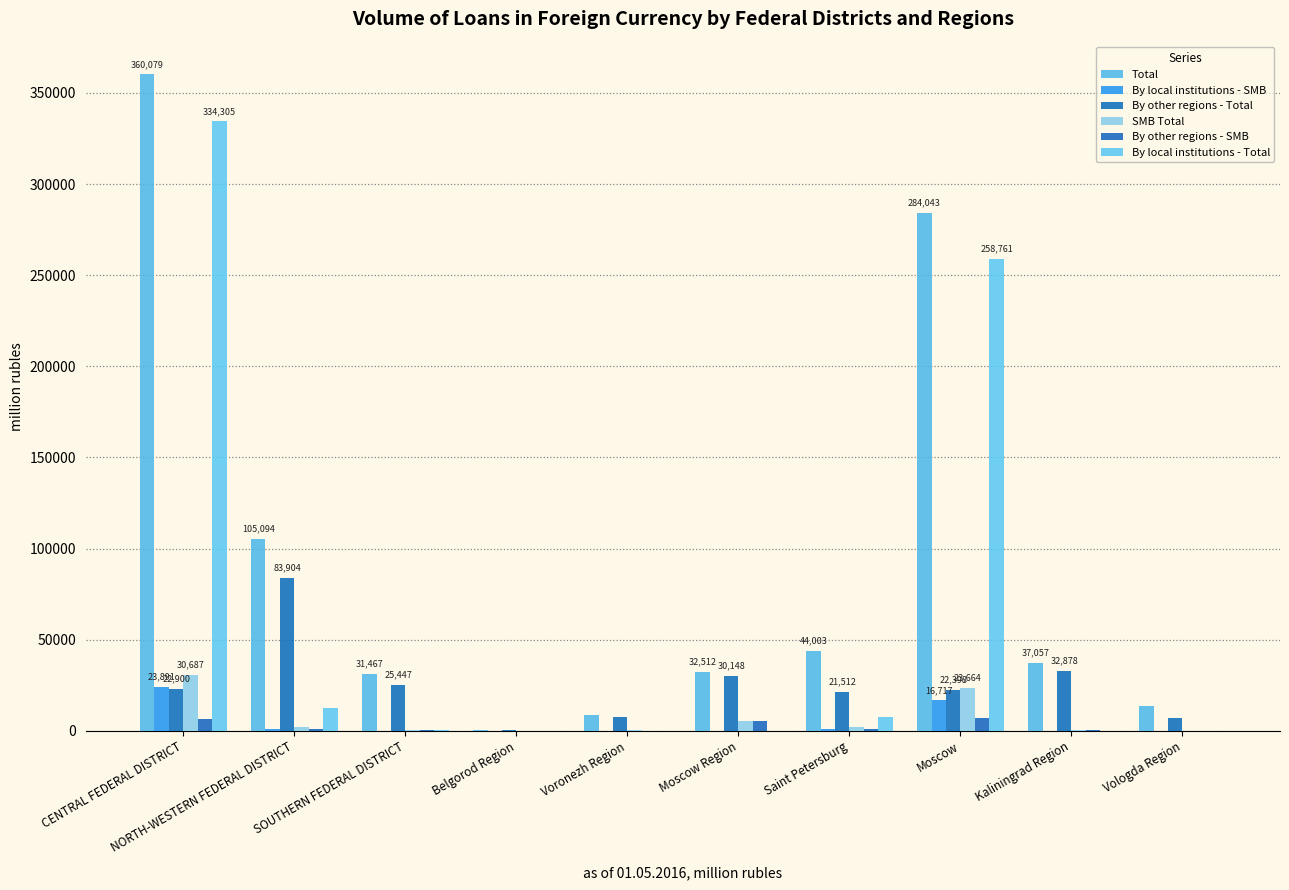

The value of By other regions - SMB at NORTH-WESTERN FEDERAL DISTRICT is 378. True or false?

False